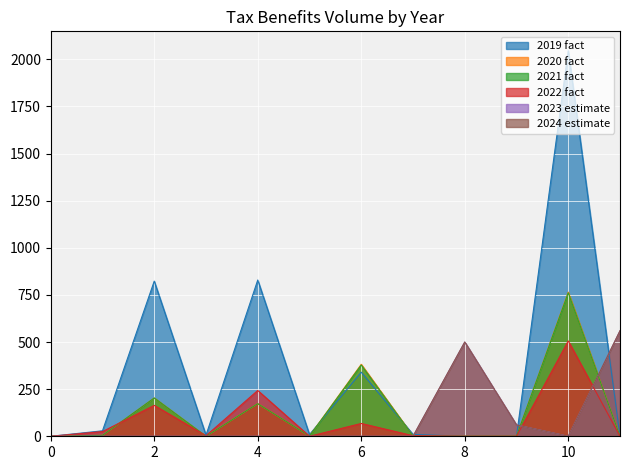

How many lines are shown in the chart?

6